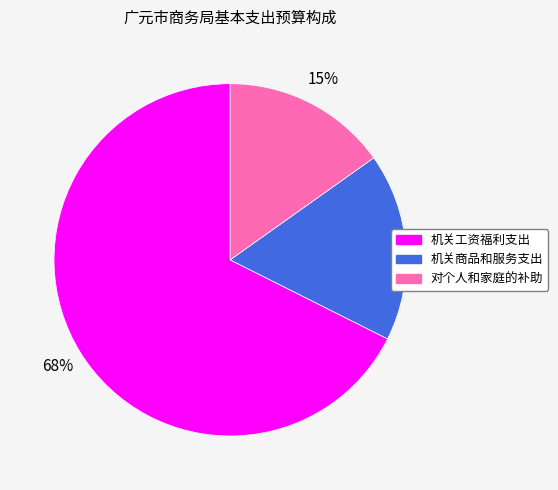

What is the largest slice in the pie chart?

机关工资福利支出